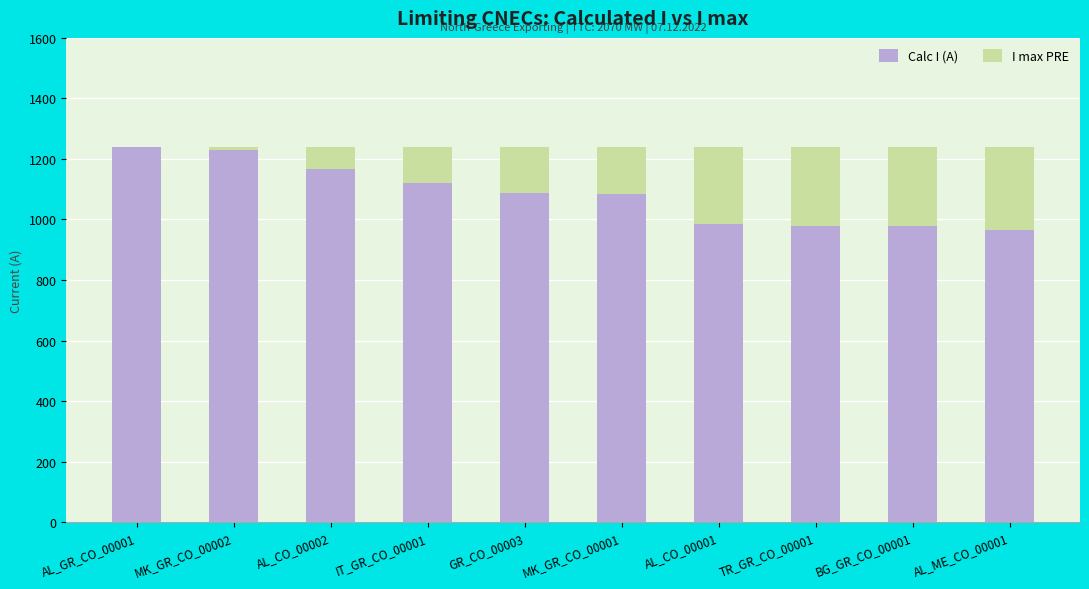

What is the highest value of the Calc I (A) series?

1238